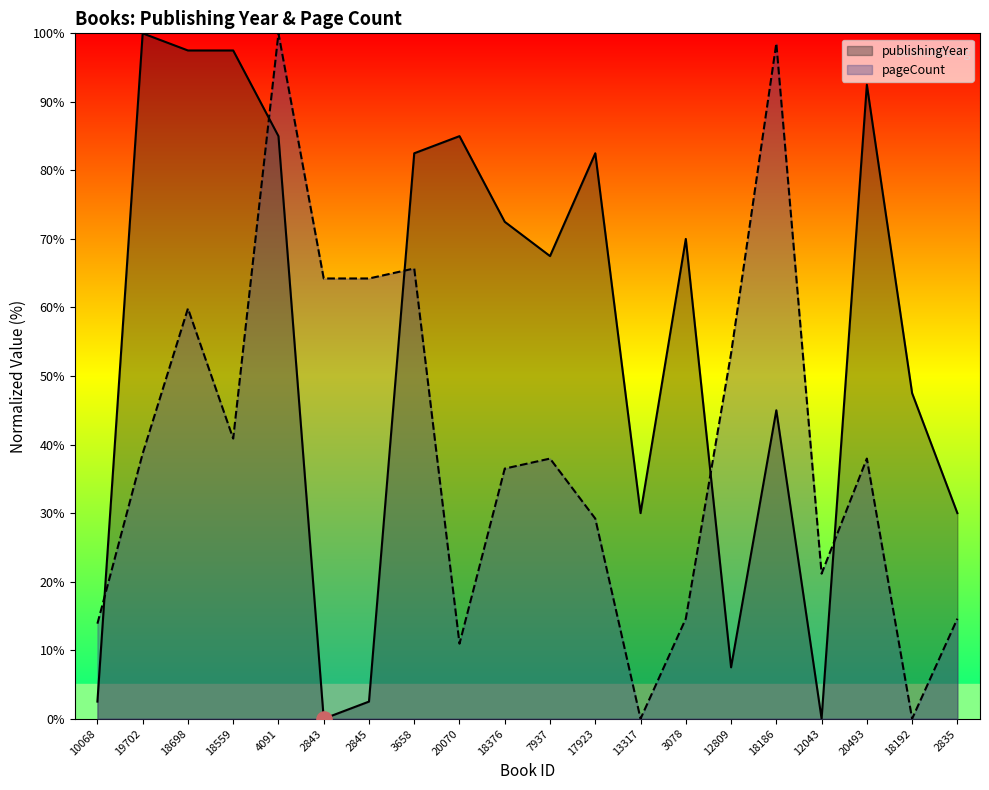

Which series reaches the minimum Y coordinate?

publishingYear